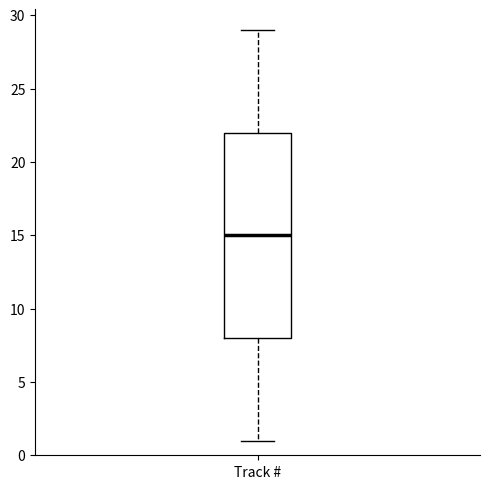

Where is the lower edge of the box for Track # on the y-axis? The values are not printed on the chart, so give them approximately, as read against the axis.

8